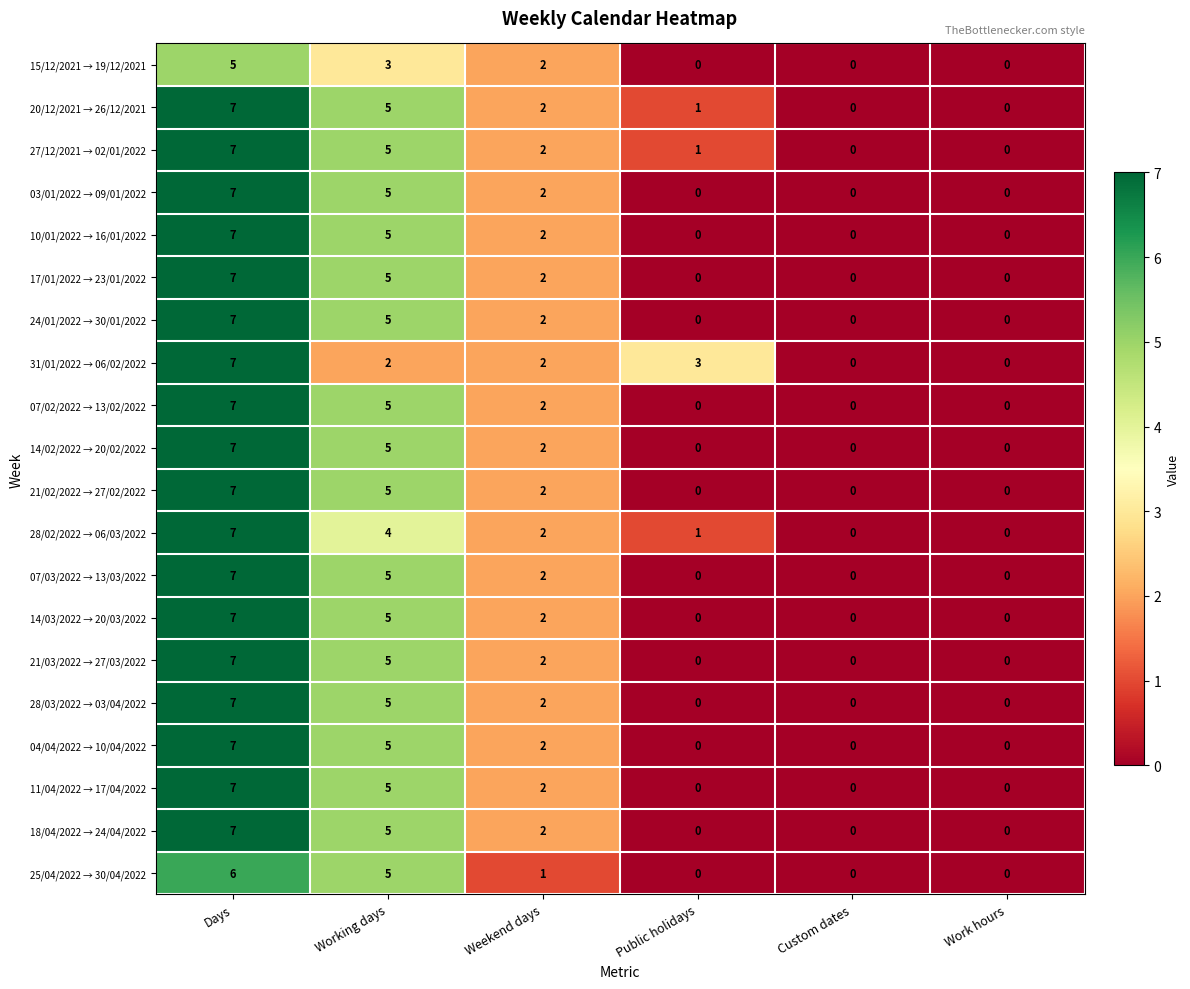

At which label does 07/03/2022 → 13/03/2022 reach its peak?

Days